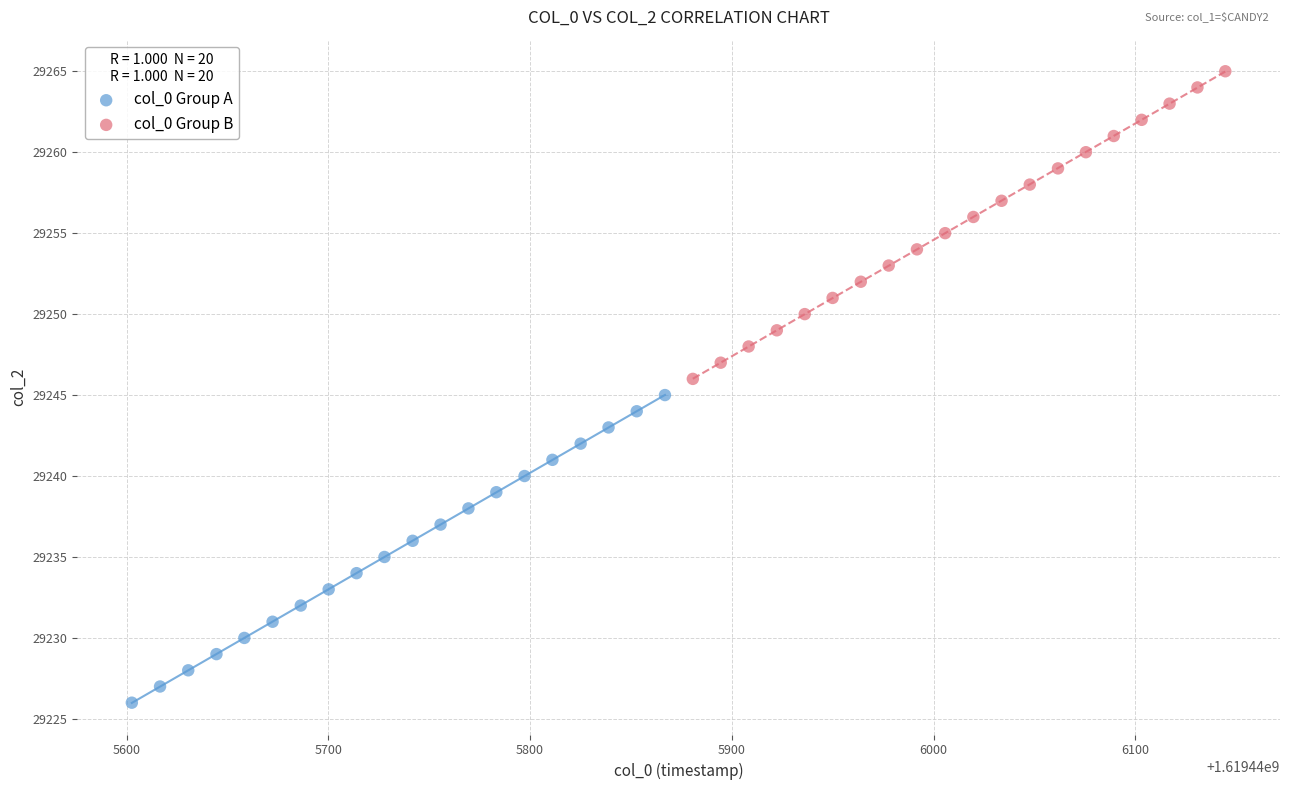

Which series contains the lowest Y value?

col_0 Group A